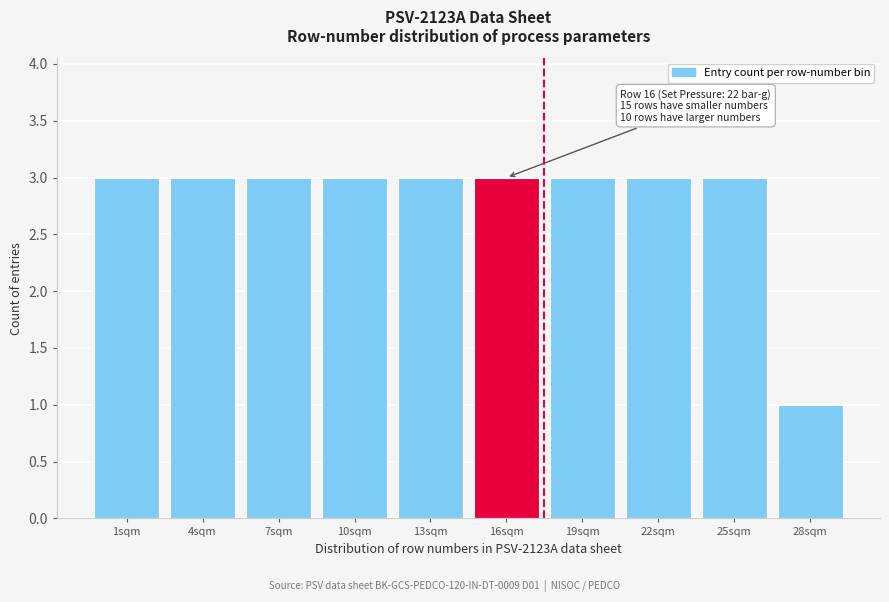

Reading right to left, transcribe all the data shown in this chart.

1	3	3	3	3	3	3	3	3	3